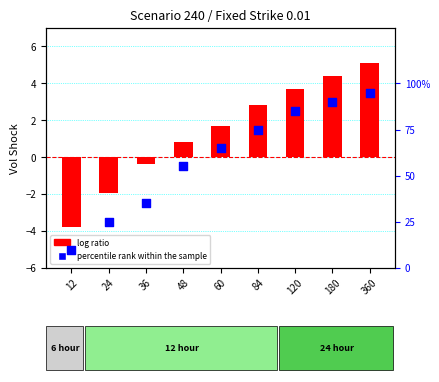

Which series reaches the minimum Y coordinate?

log ratio